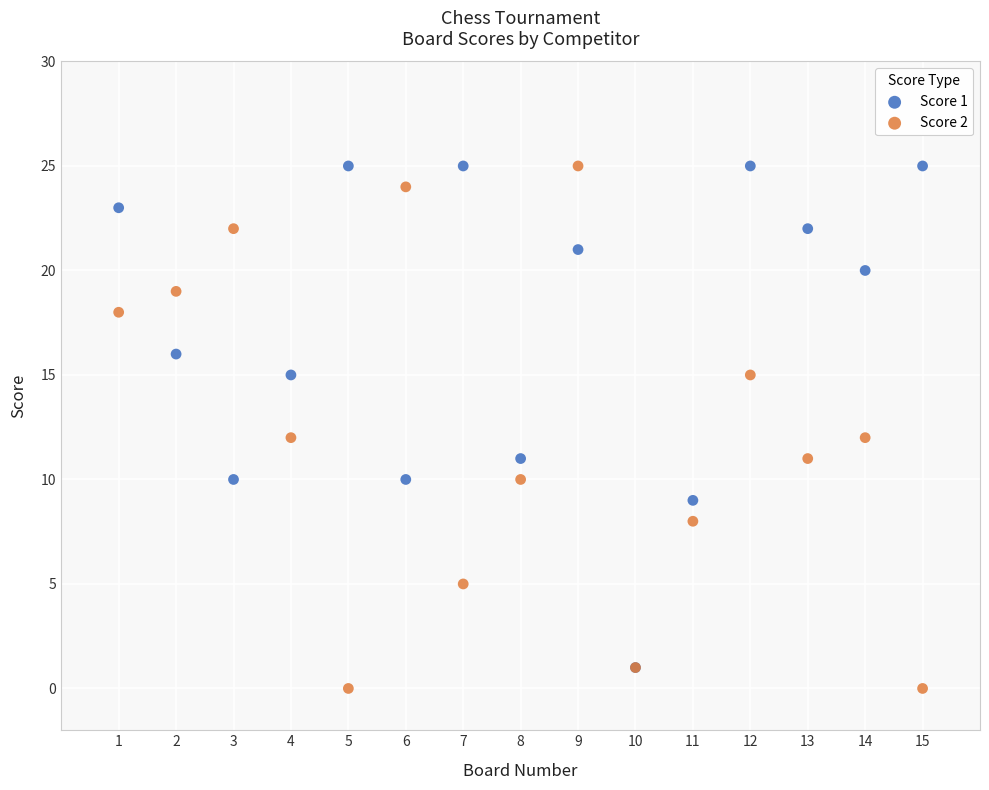

What are all the series names shown in the legend?

Score 1, Score 2